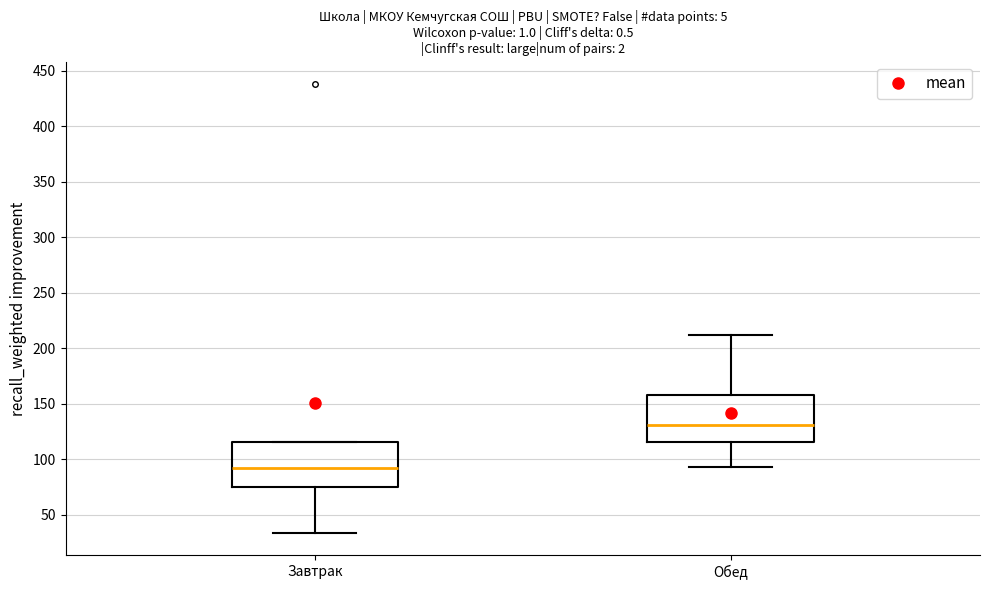

Where is the lower edge of the box for Обед on the y-axis? The values are not printed on the chart, so give them approximately, as read against the axis.

115